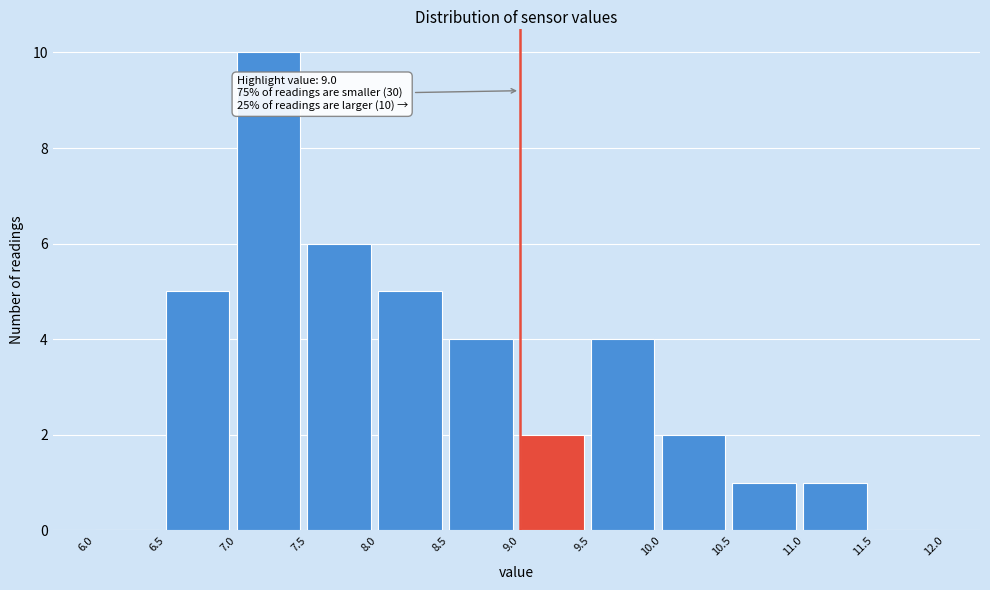

Which range on the x-axis has the tallest bar?

7.0 to 7.5